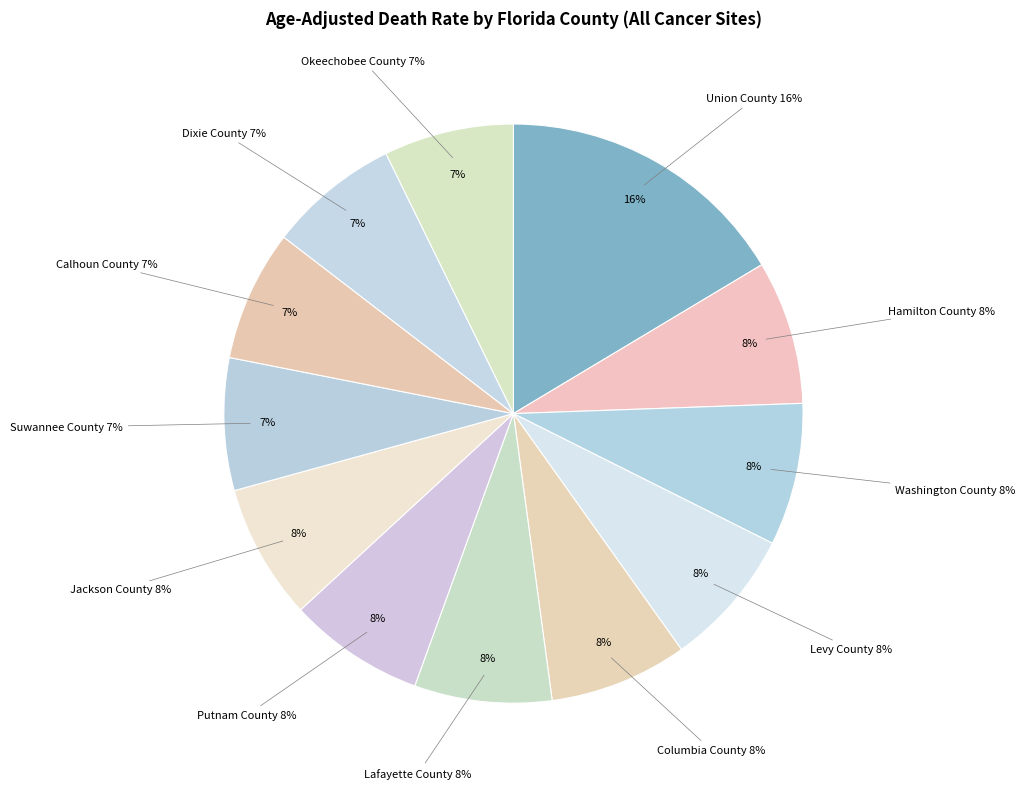

How many slices are in this pie chart?

12